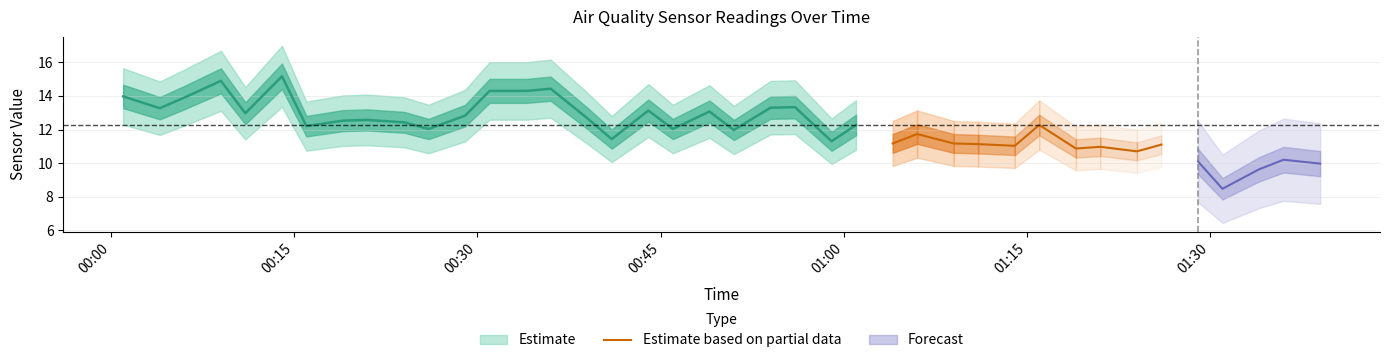

What is the minimum value for Estimate based on partial data?

10.7